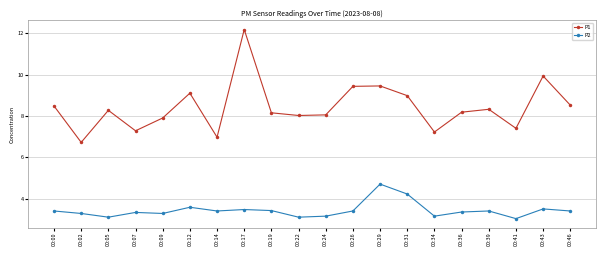

The P2 series shows 3.4 at 00:14. True or false?

True